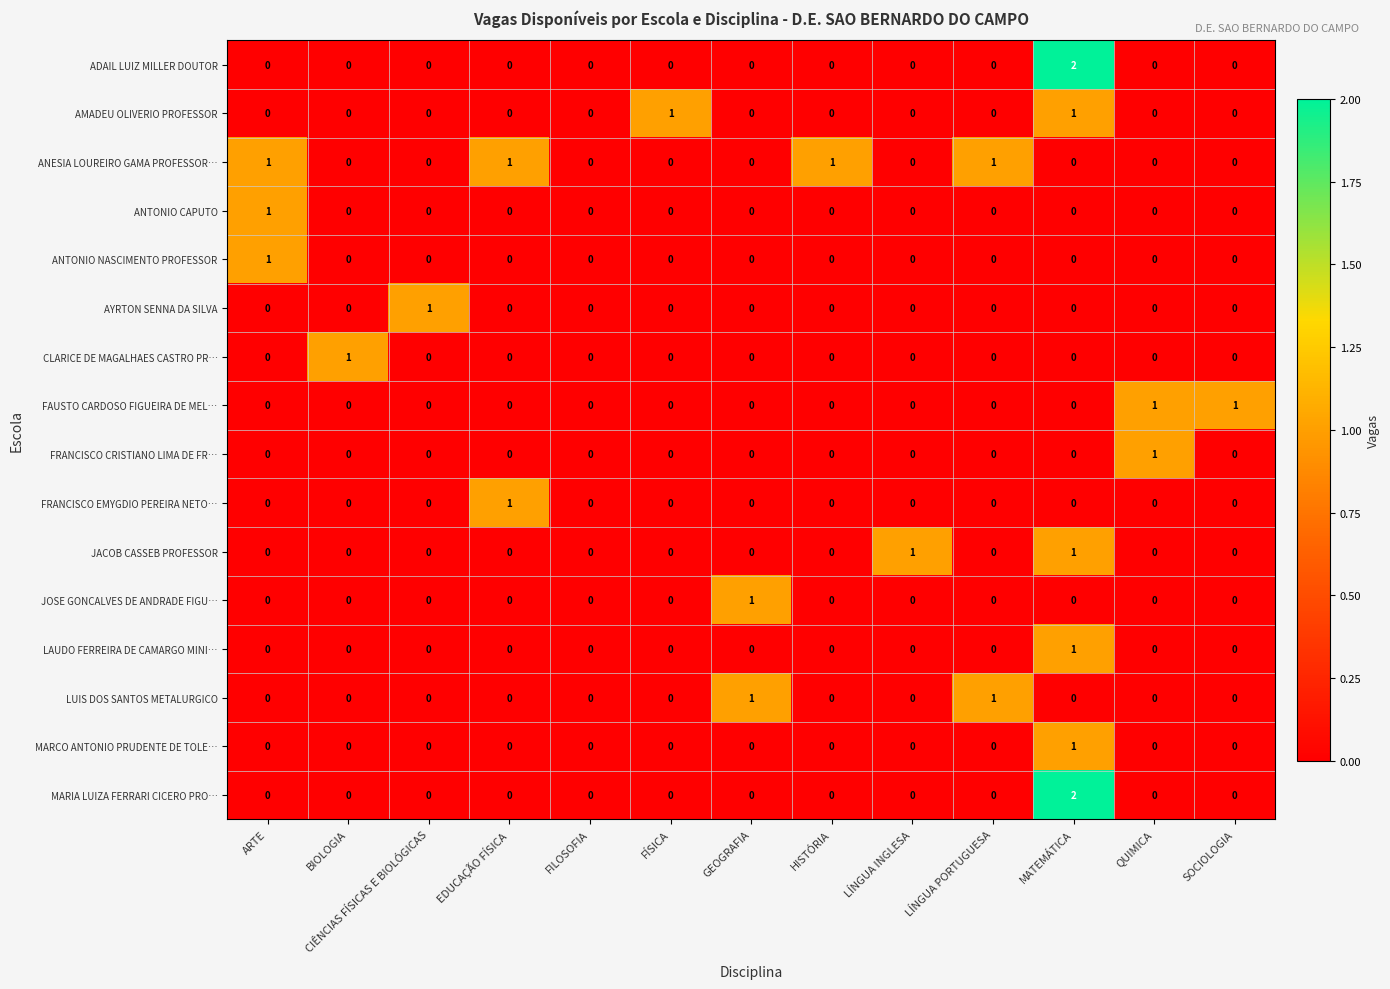

At which category is the sum across all series the highest?

MATEMÁTICA